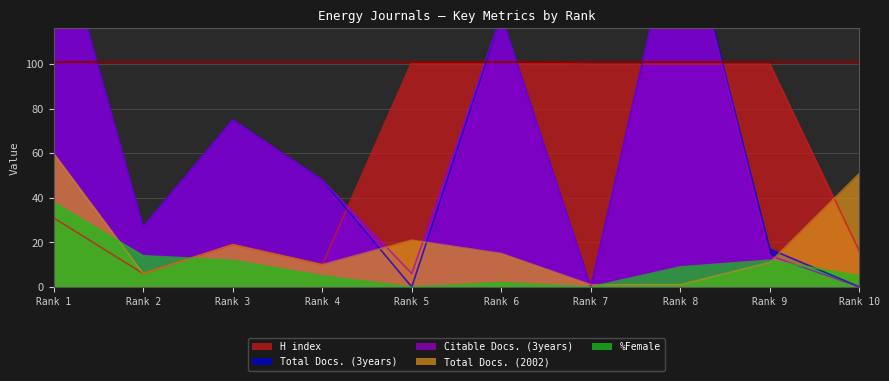

What is the minimum value for H index?

6